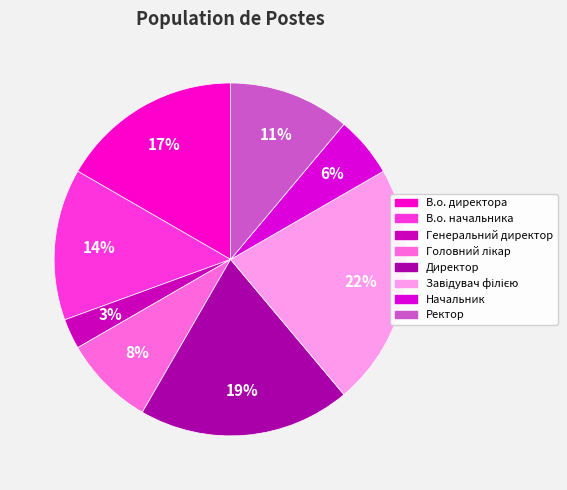

To the nearest percent, what portion does Завідувач філією represent?

22%